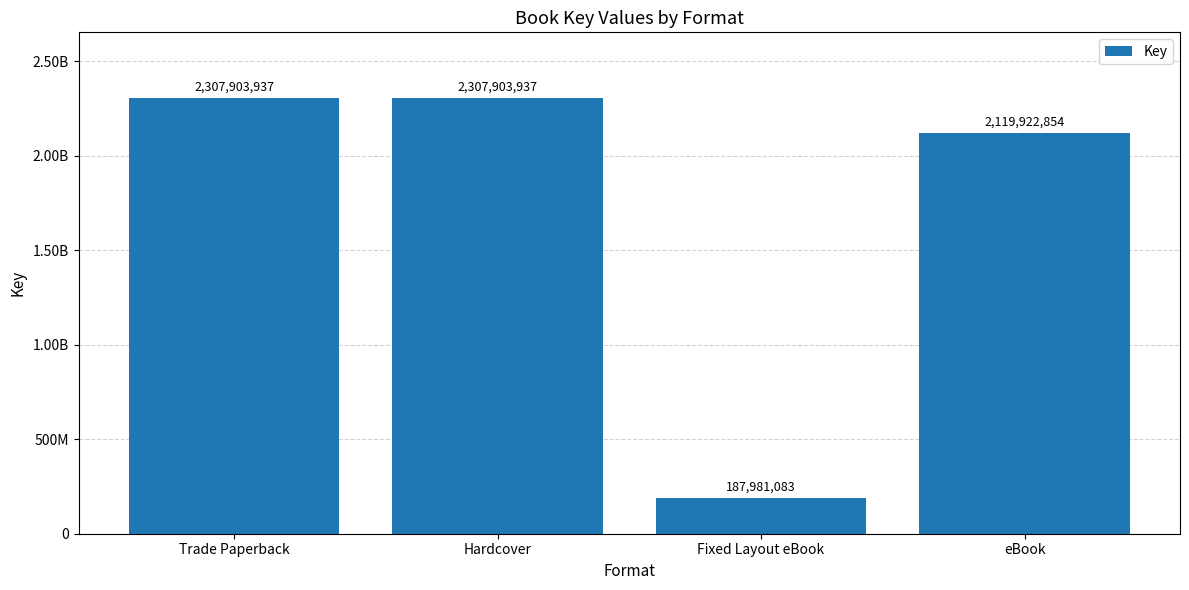

At which category does the chart reach its peak across all series?

Trade Paperback